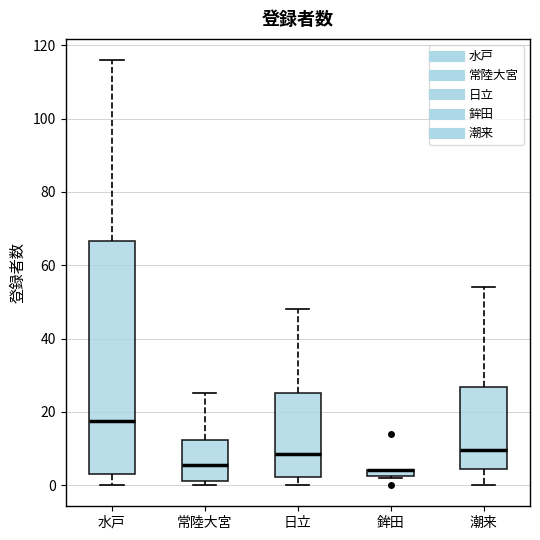

Comparing the boxes themselves (not the whiskers), which one is the tallest?

水戸